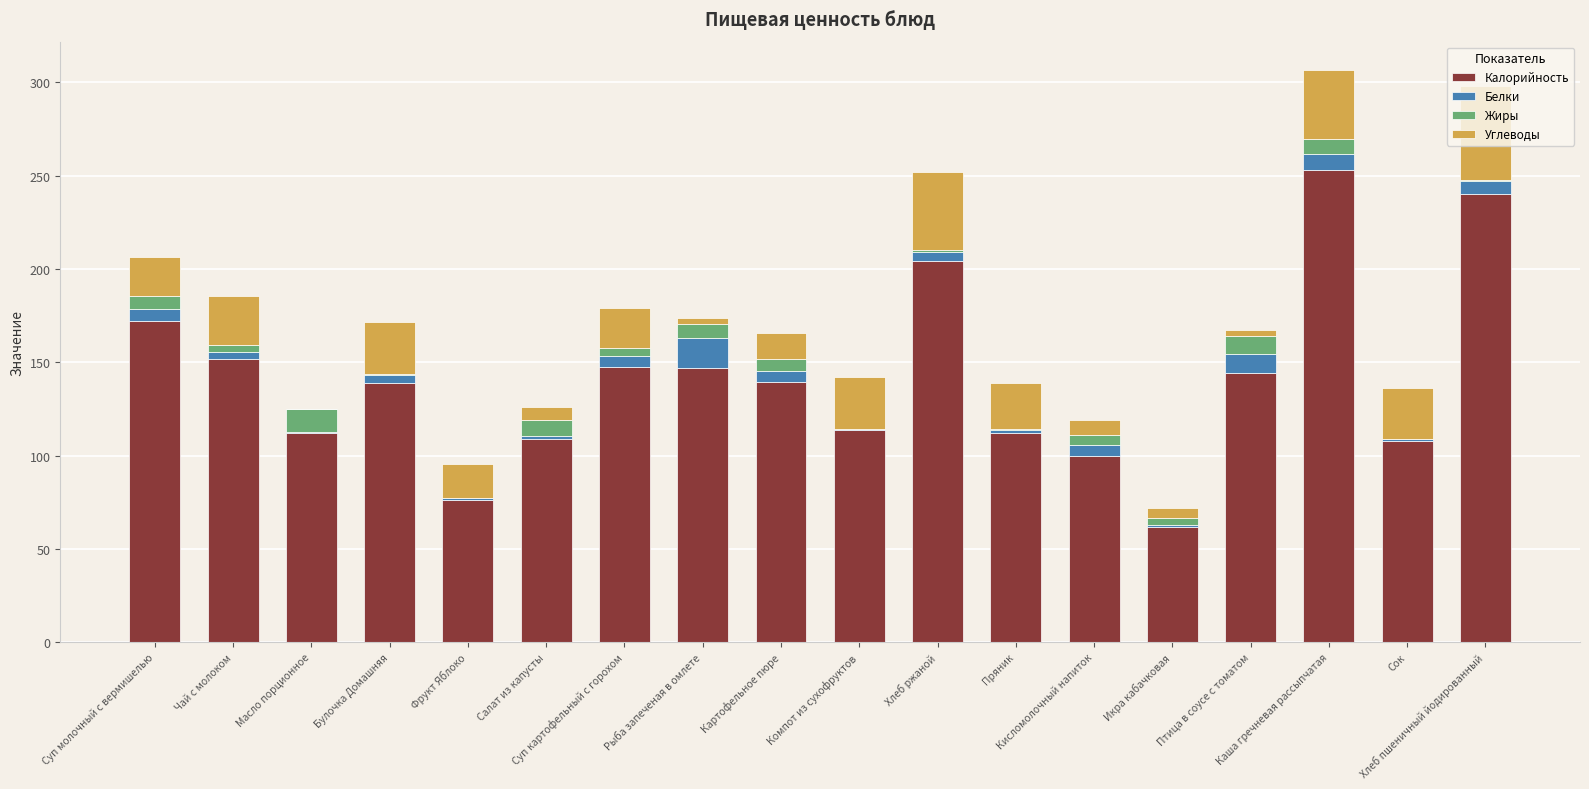

How many data points does each series have?

18